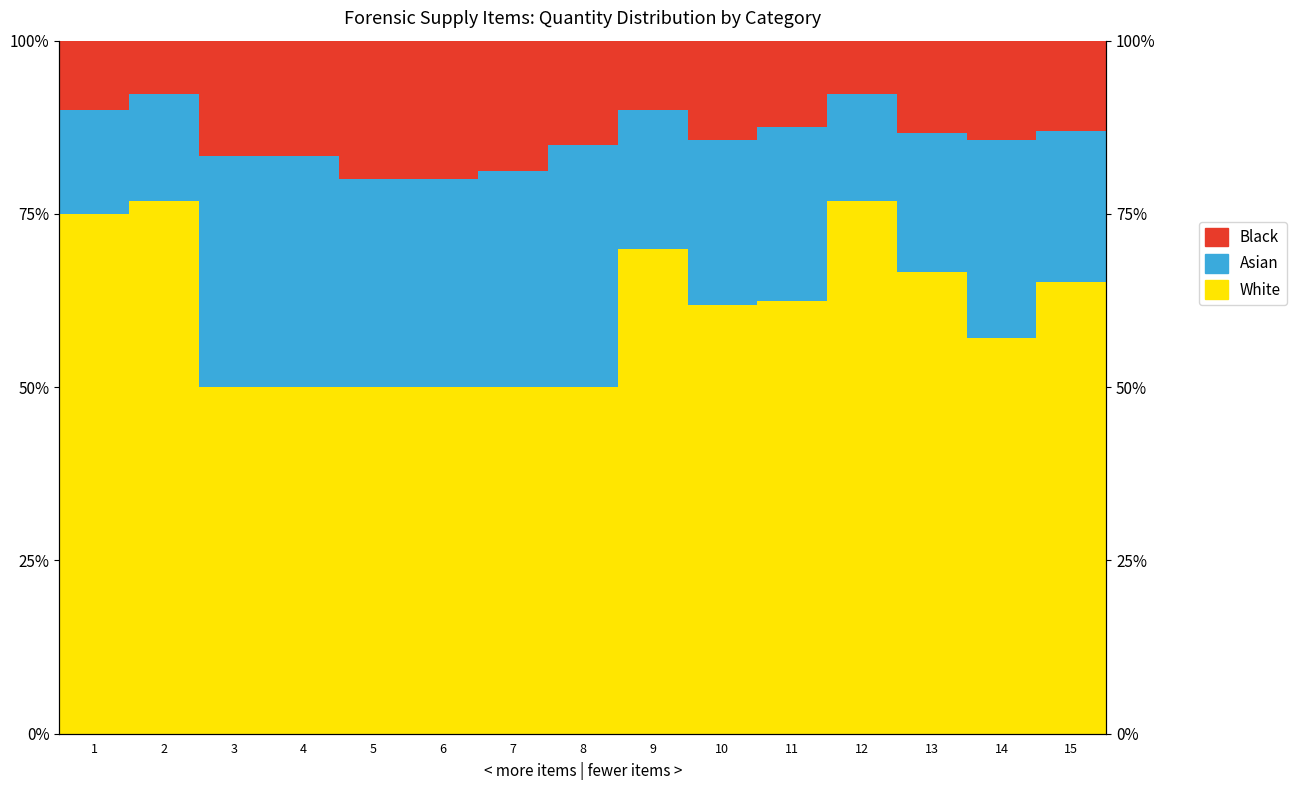

Rank the series by their maximum value, from highest to lowest.

White, Asian, Black